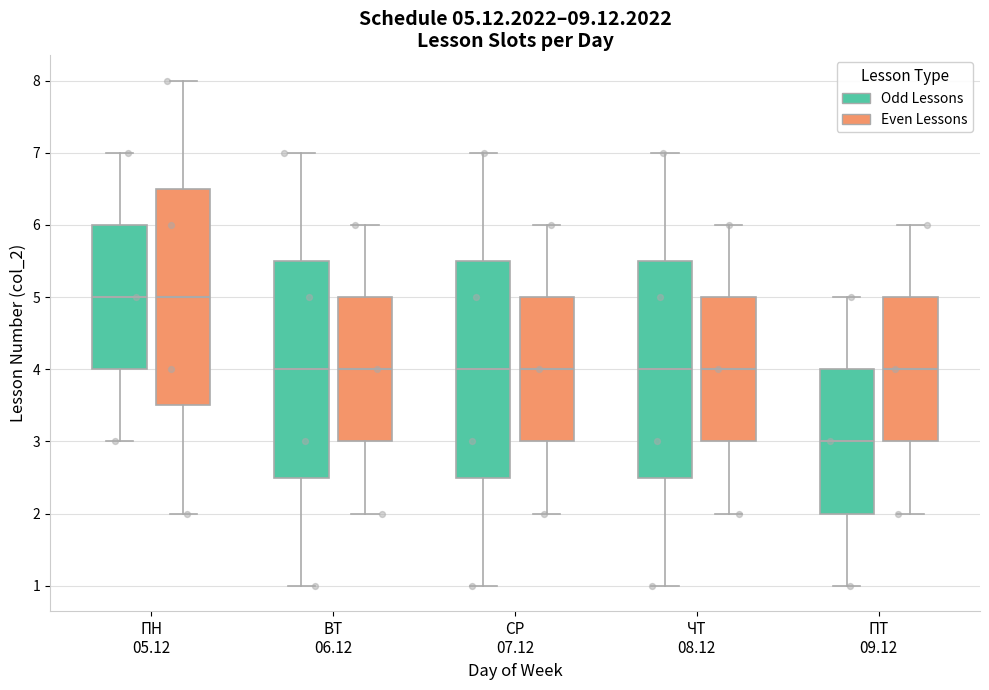

Which box has the lowest median line?

ПТ 09.12 (Odd Lessons)